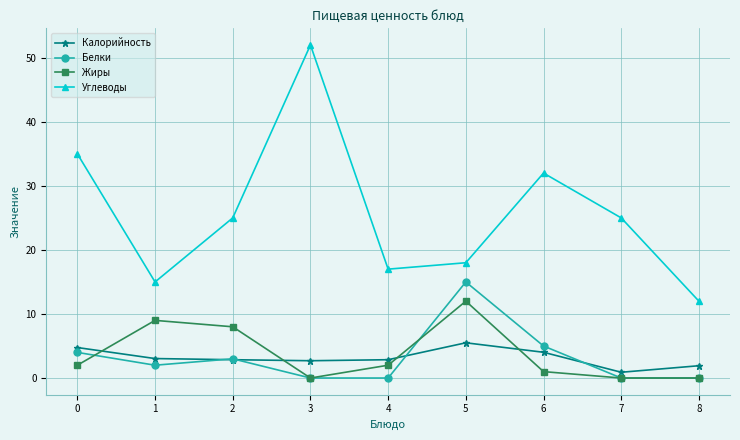

True or false: Углеводы has a value of 4.9 at 5.

False